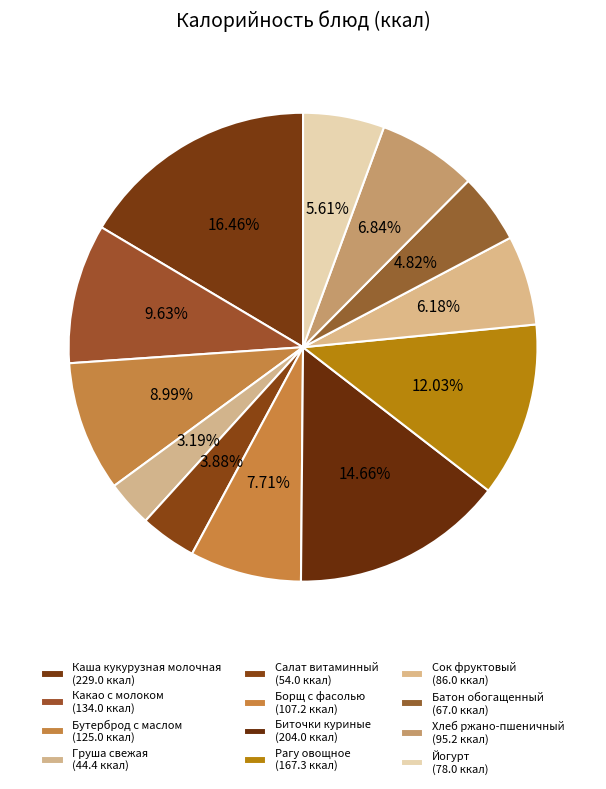

Is there any slice that represents more than half of the pie?

No